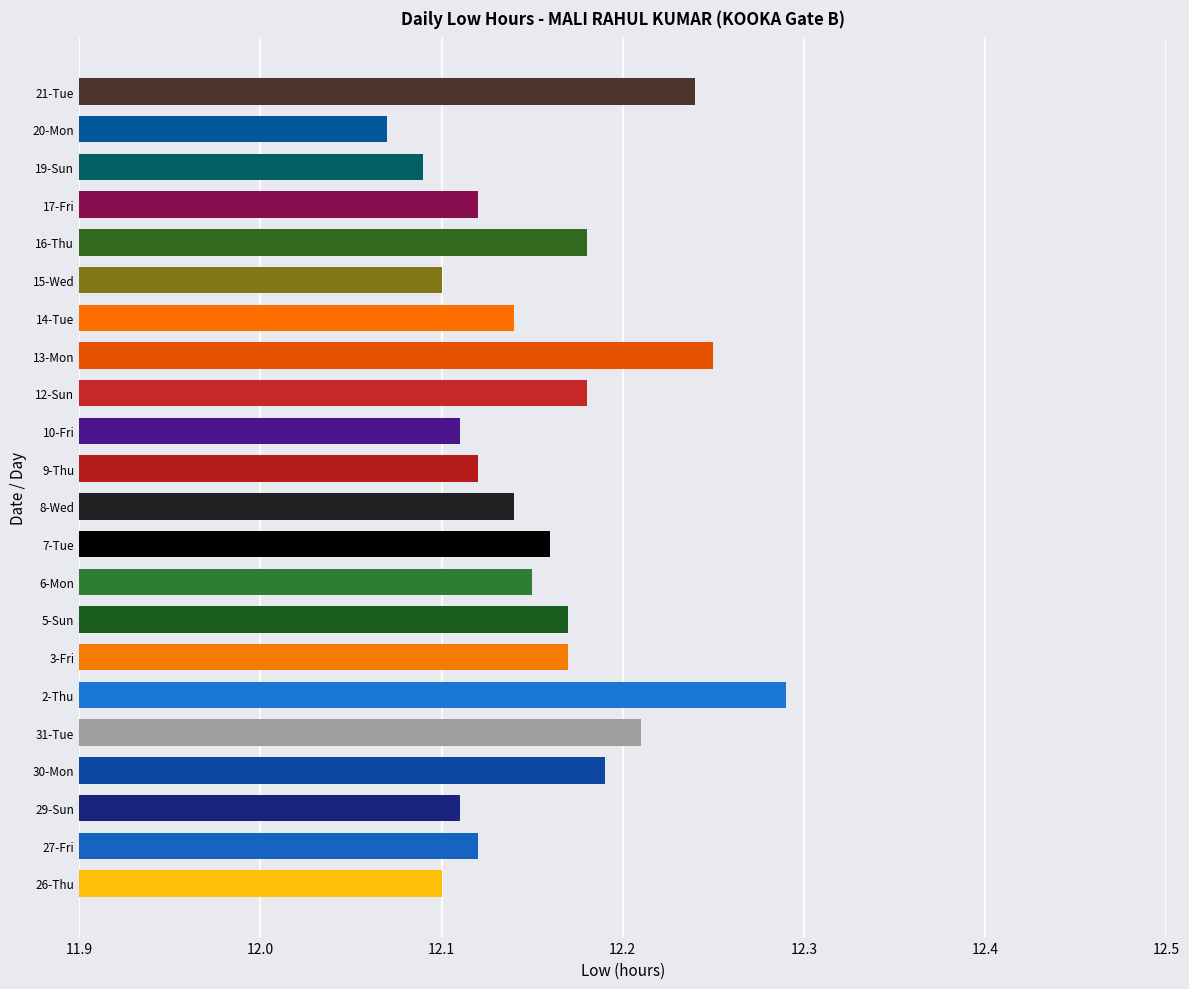

At which category does the chart reach its minimum across all series?

20-Mon